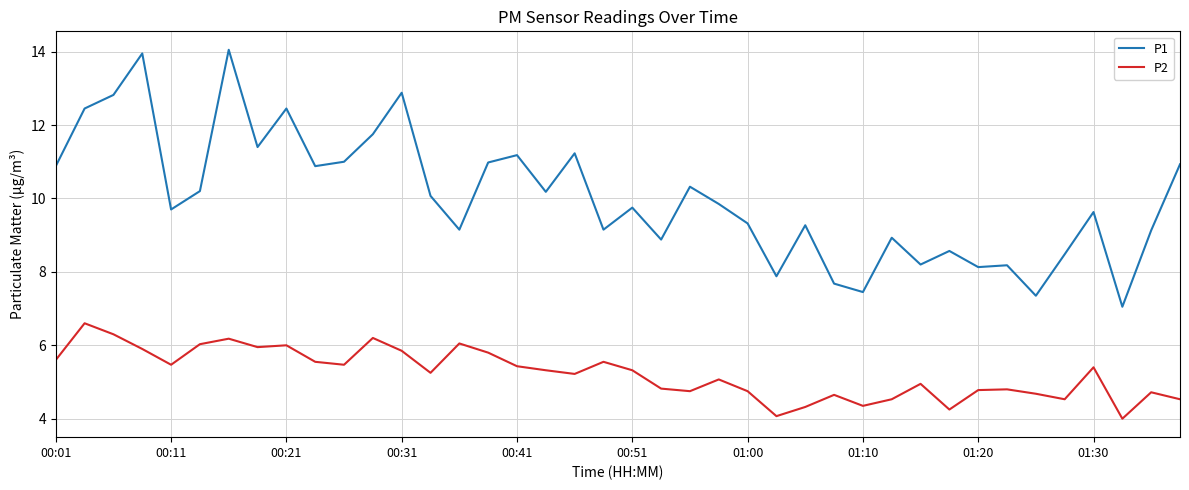

Which series has the largest total across all categories?

P1